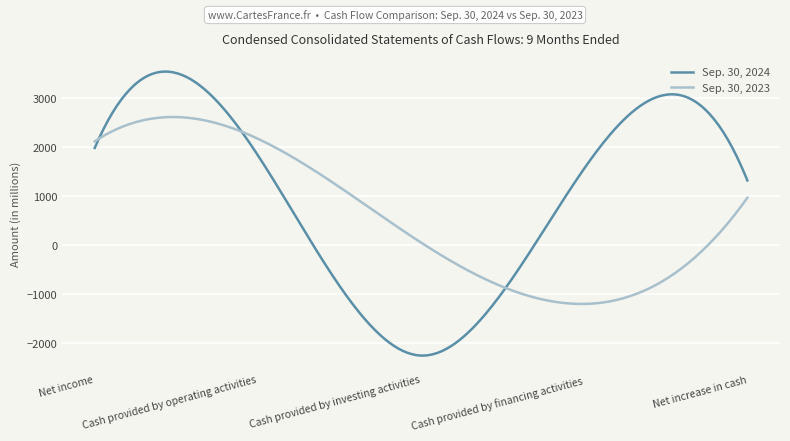

Which series has the largest total across all categories?

Sep. 30, 2024